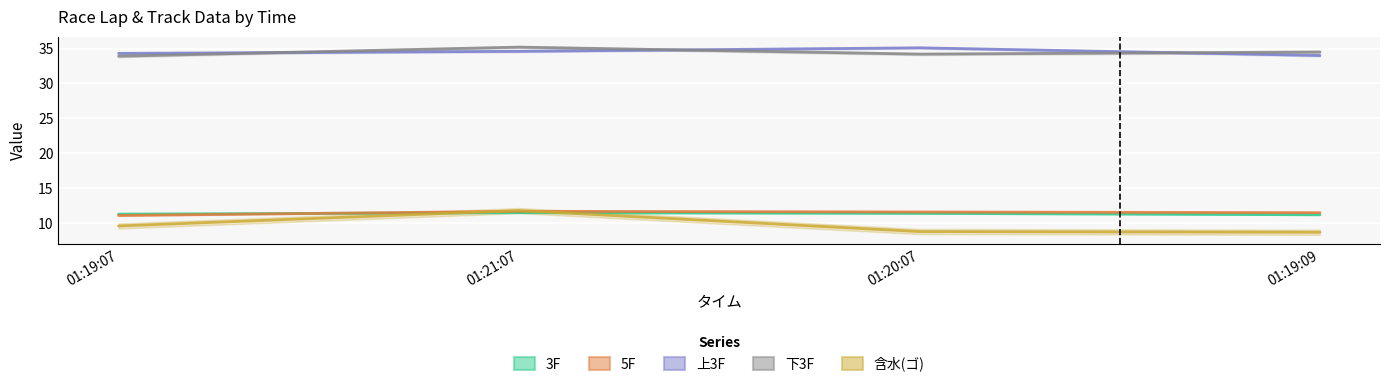

What is the difference between the second highest and minimum values in the 含水(ゴ) series?

0.9